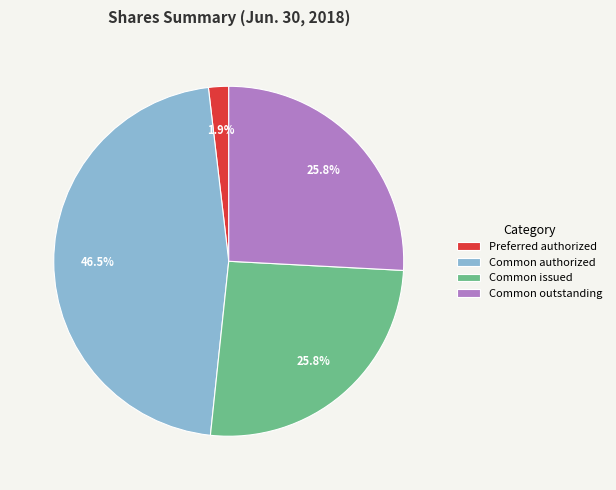

What is the ratio of the value at Common issued to the value at Common outstanding?

1.0